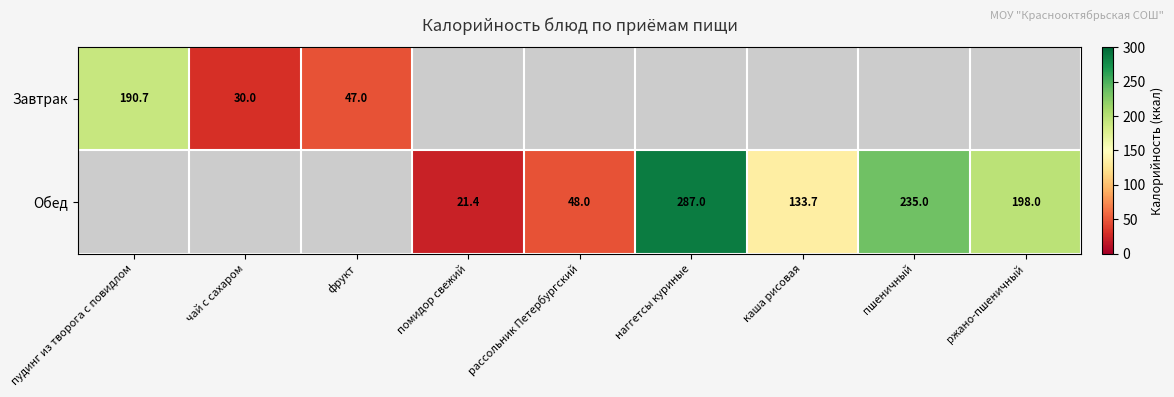

The value of Обед at ржано-пшеничный is 198.0. True or false?

True